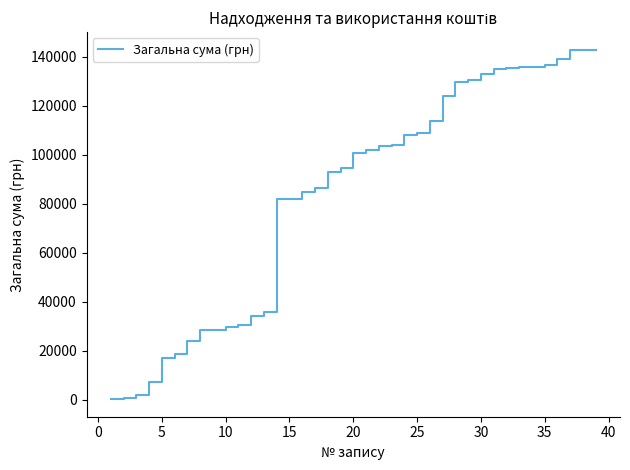

What is the difference between the maximum and minimum values?

142687.0